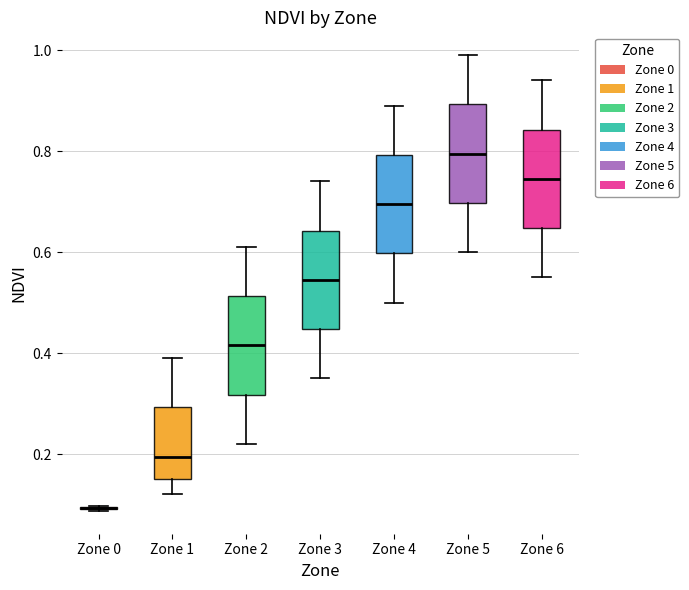

Reading left to right, transcribe this box plot: for each box, give where its median line is, the range the box spans, and where its two whiskers end, as read against the y-axis. The values are not printed on the chart, so give them approximately, as read against the axis.

Zone 0: box collapsed to a line at 0.10, whiskers 0.08 to 0.10
Zone 1: median 0.20, box 0.16 to 0.30, whiskers 0.12 to 0.40
Zone 2: median 0.42, box 0.32 to 0.52, whiskers 0.22 to 0.62
Zone 3: median 0.54, box 0.44 to 0.64, whiskers 0.36 to 0.74
Zone 4: median 0.70, box 0.60 to 0.80, whiskers 0.50 to 0.90
Zone 5: median 0.80, box 0.70 to 0.90, whiskers 0.60 to 1.00
Zone 6: median 0.74, box 0.64 to 0.84, whiskers 0.56 to 0.94